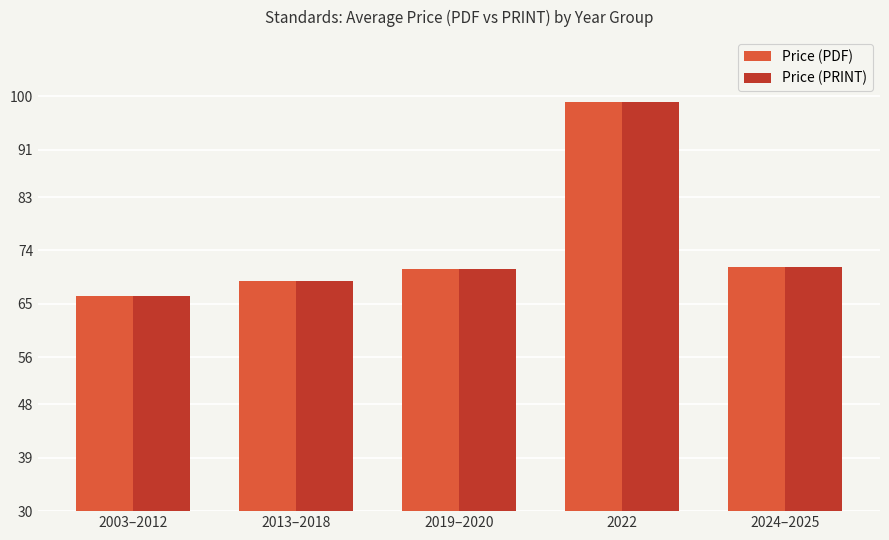

Reading left to right, list all the values displayed in this chart.

Price (PDF): 66.3	68.8	70.8	99.0	71.2
Price (PRINT): 66.3	68.8	70.8	99.0	71.2